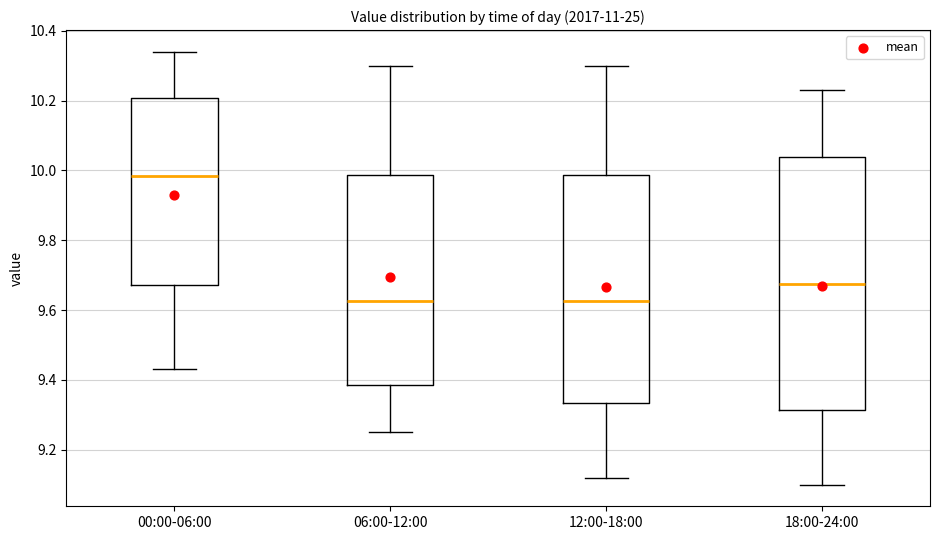

Reading left to right, transcribe this box plot: for each box, give where its median line is, the range the box spans, and where its two whiskers end, as read against the y-axis. The values are not printed on the chart, so give them approximately, as read against the axis.

00:00-06:00: median 9.98, box 9.68 to 10.20, whiskers 9.44 to 10.34
06:00-12:00: median 9.62, box 9.38 to 9.98, whiskers 9.26 to 10.30
12:00-18:00: median 9.62, box 9.34 to 9.98, whiskers 9.12 to 10.30
18:00-24:00: median 9.68, box 9.32 to 10.04, whiskers 9.10 to 10.24